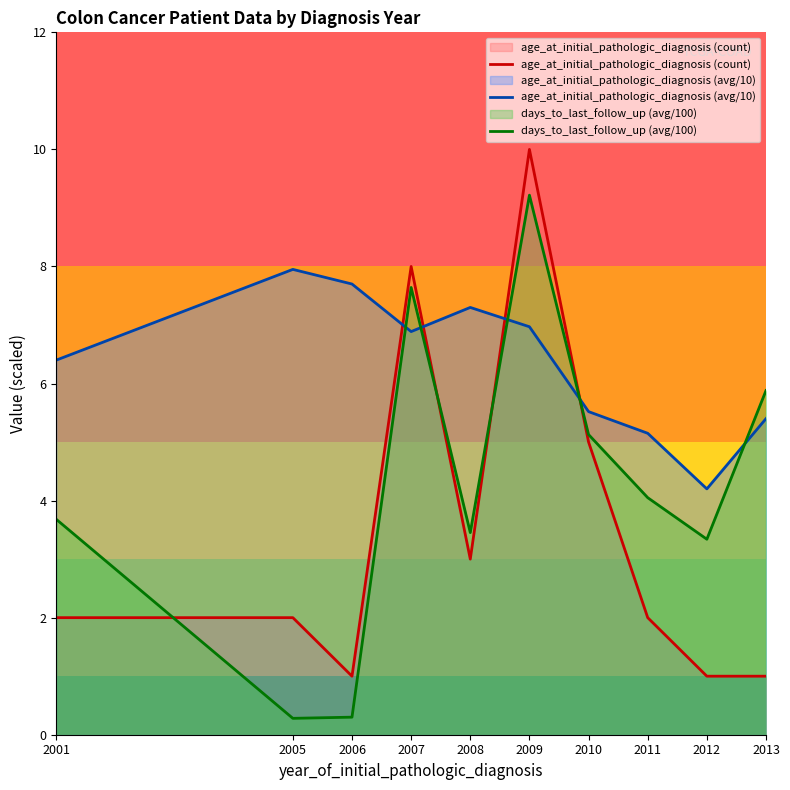

In age_at_initial_pathologic_diagnosis (avg/10), how many points are lower than both neighbors (excluding endpoints)?

2